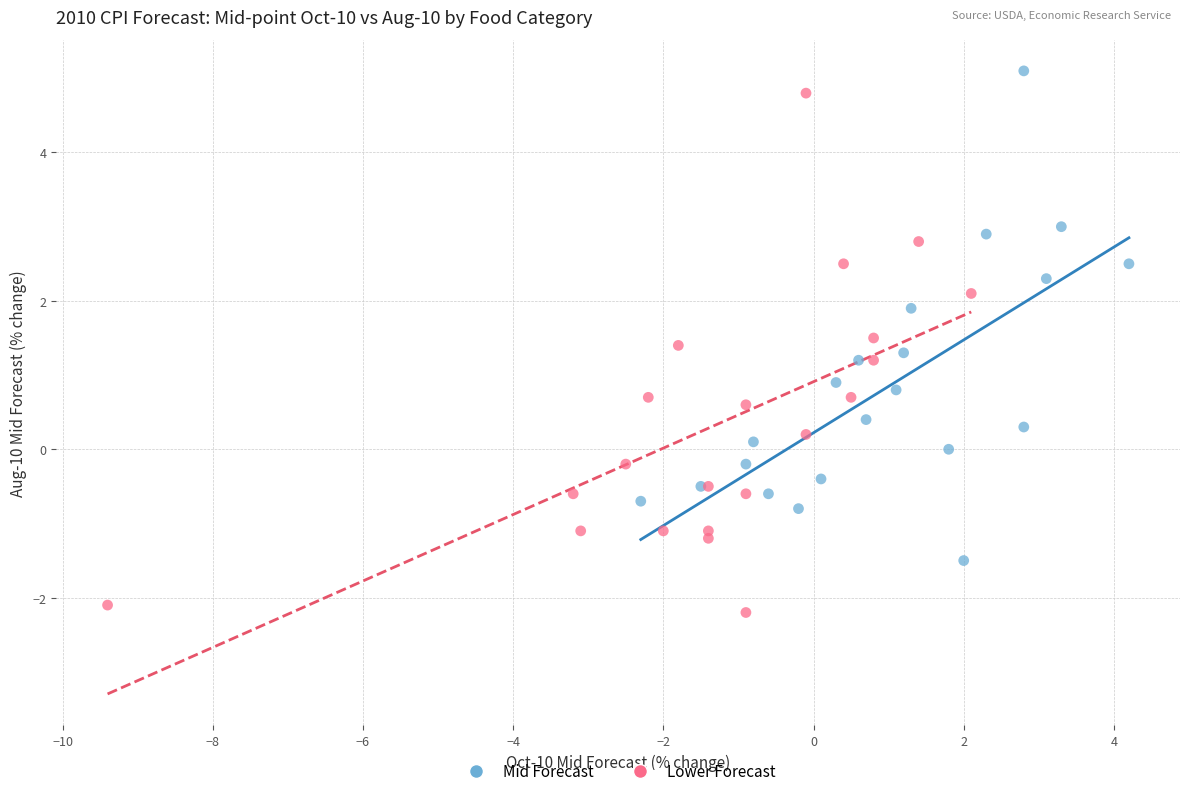

Which series has the largest Y range (max minus min)?

Lower Forecast